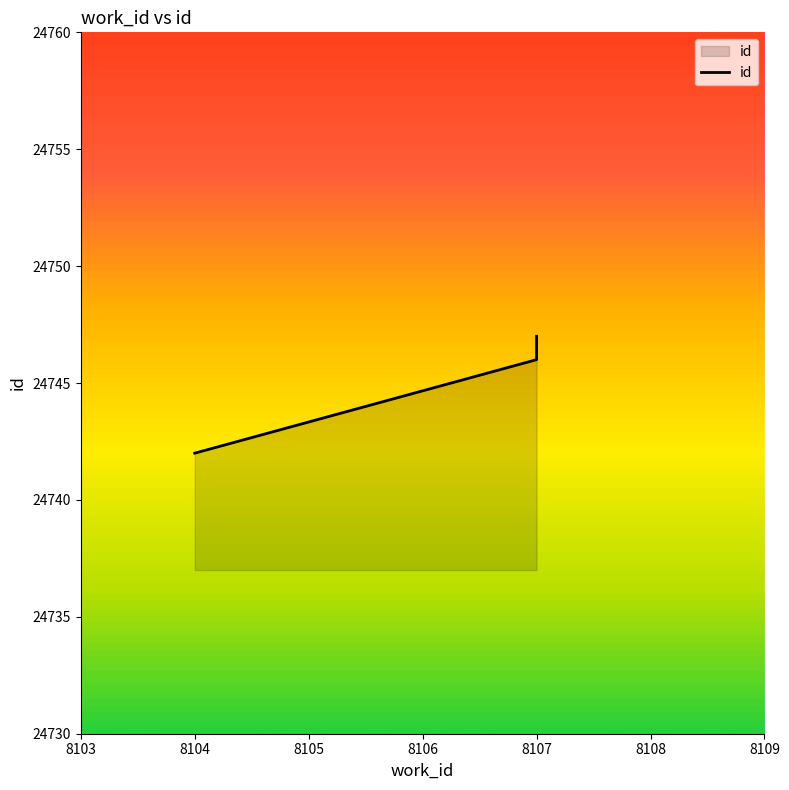

Which category has the highest value across all series?

8107